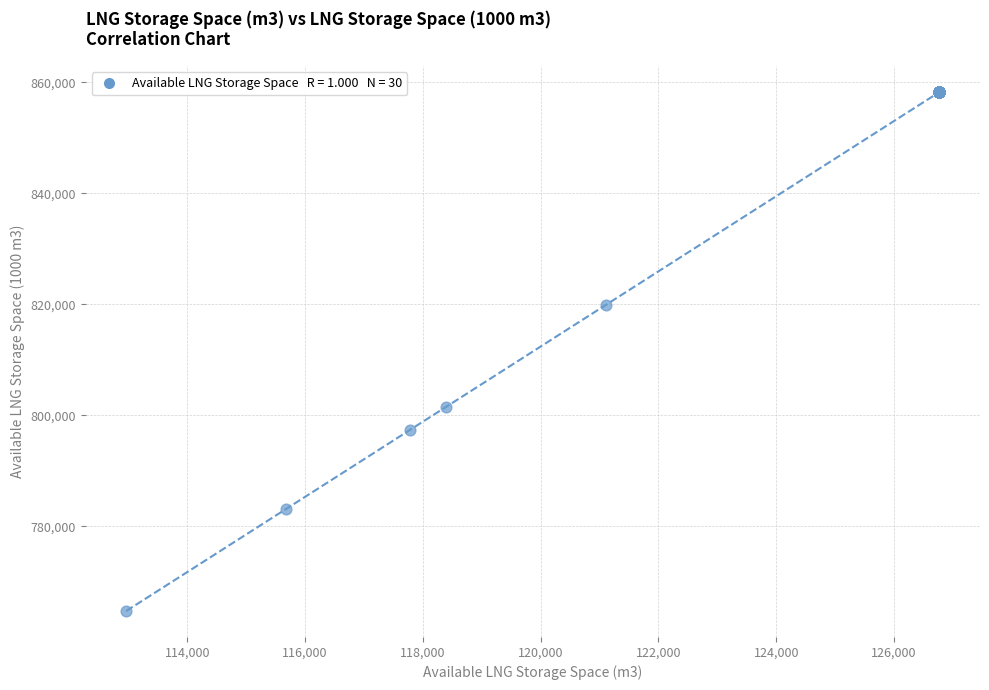

What Y value in the scatter plot is closest to 811498?

819863